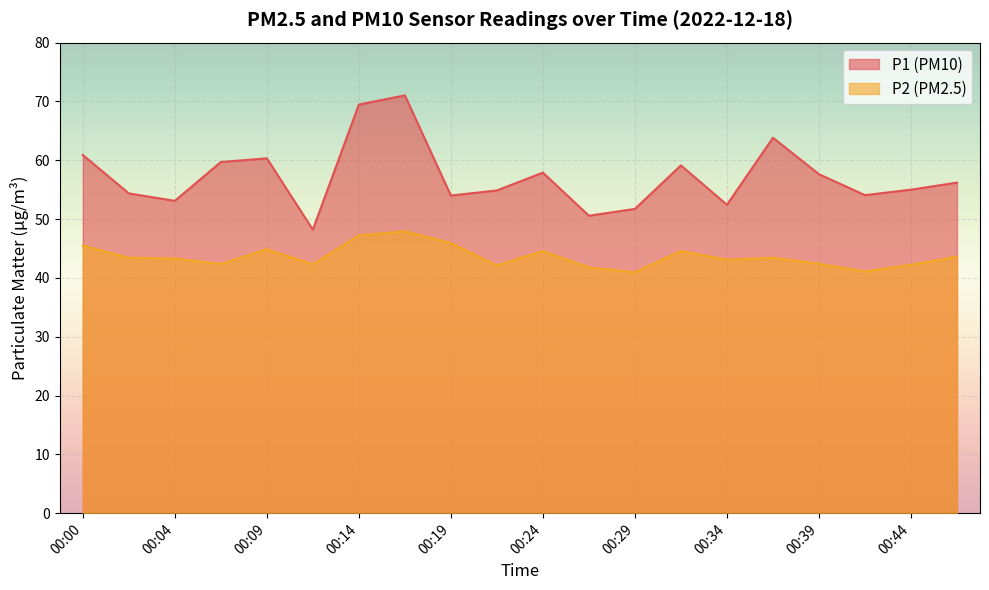

How many lines are shown in the chart?

2